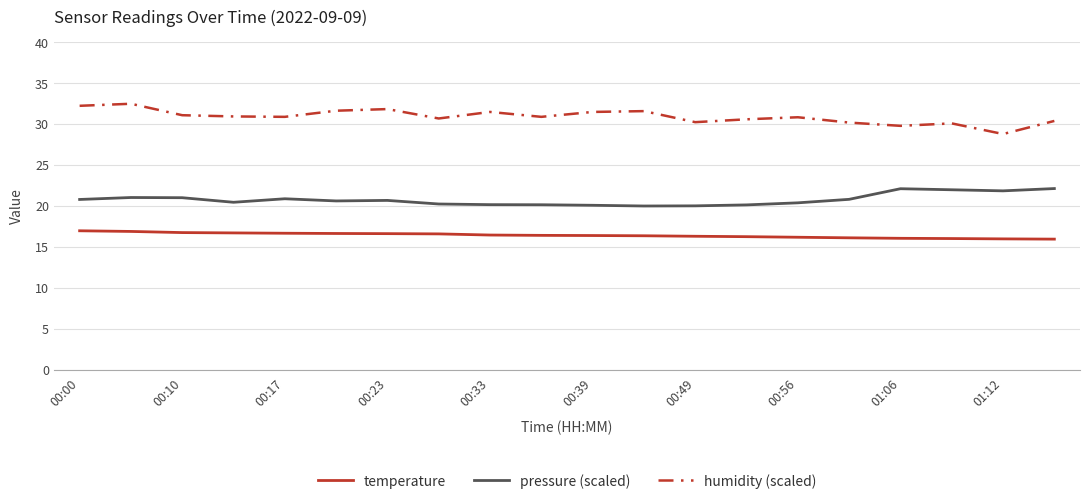

True or false: pressure (scaled) and temperature intersect in this chart.

False